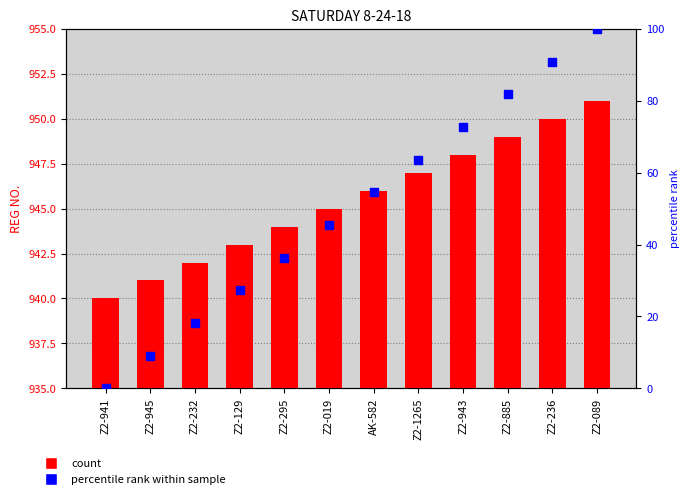

Which series has the largest total across all categories?

REG NO. (col_3)